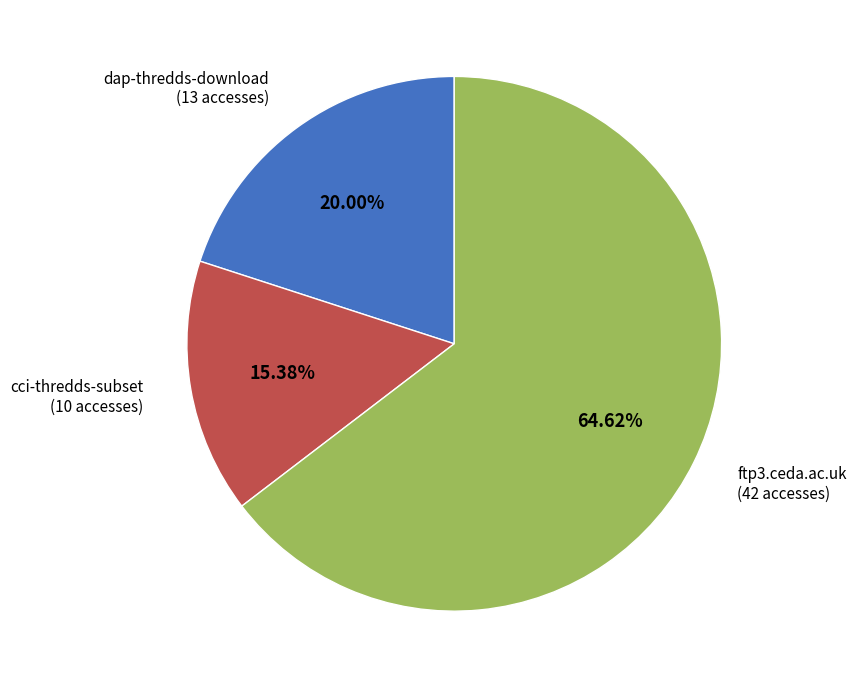

Is there any slice that represents more than half of the pie?

Yes